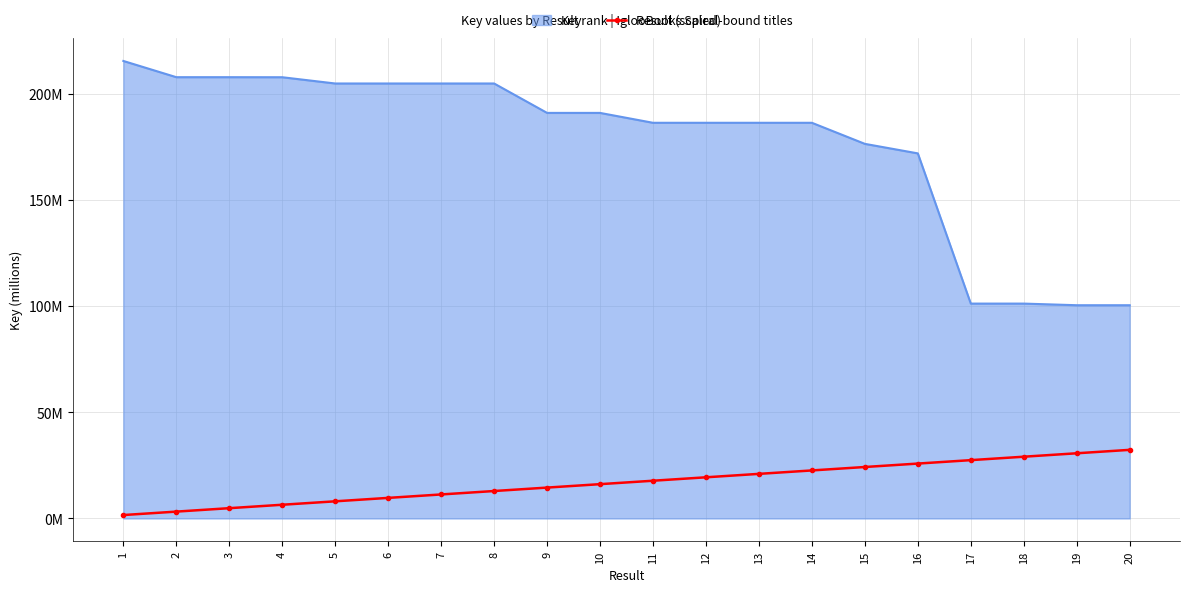

At which category does the chart reach its minimum across all series?

1